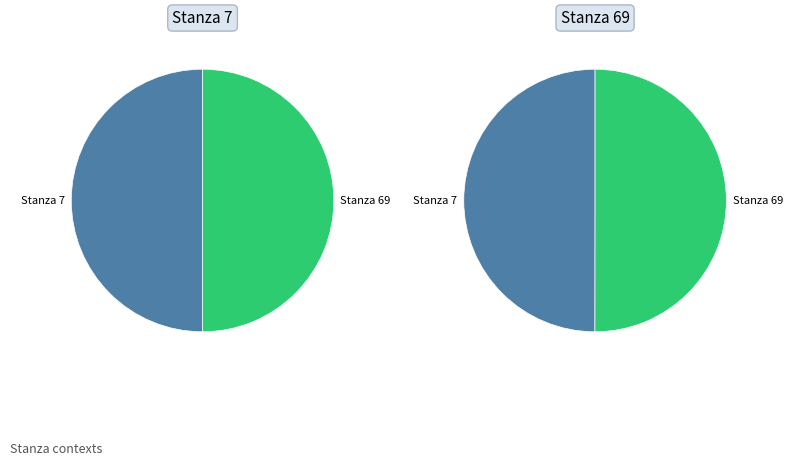

To the nearest percent, what is the average slice percentage?

50%